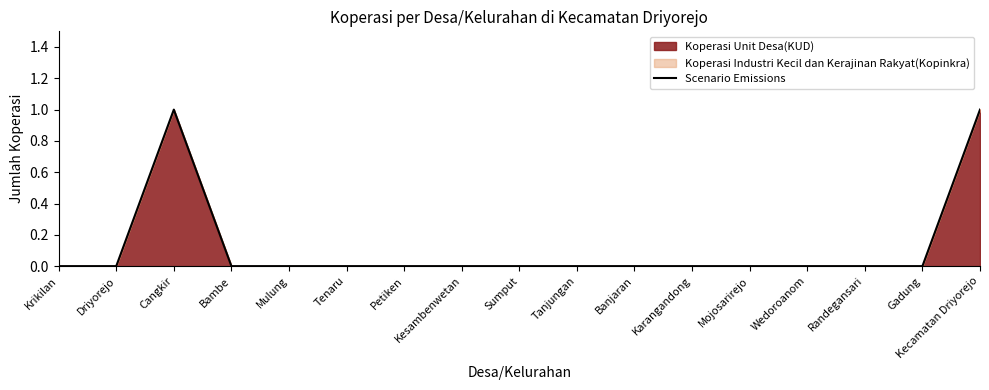

The value at Bambe is 0. True or false?

True